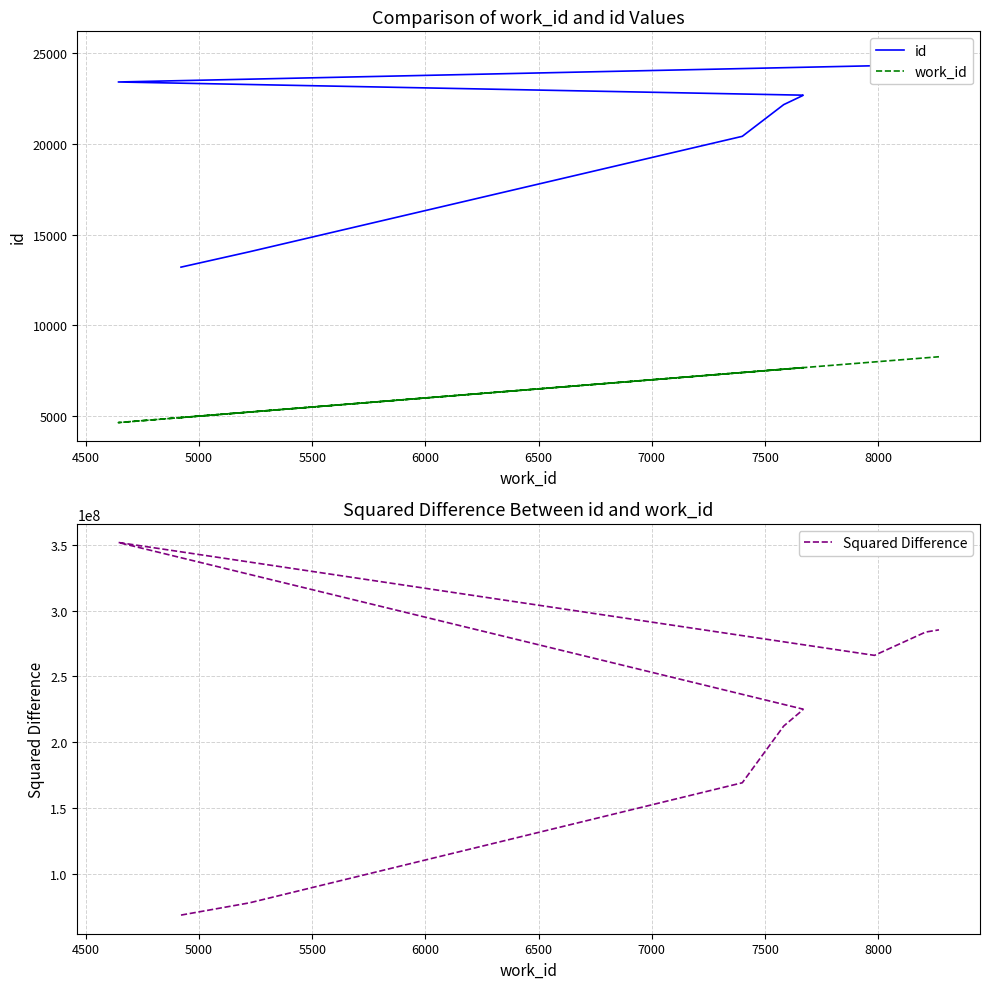

Is the value of Squared Difference at 4500 greater than the value of id at 6000?

Yes